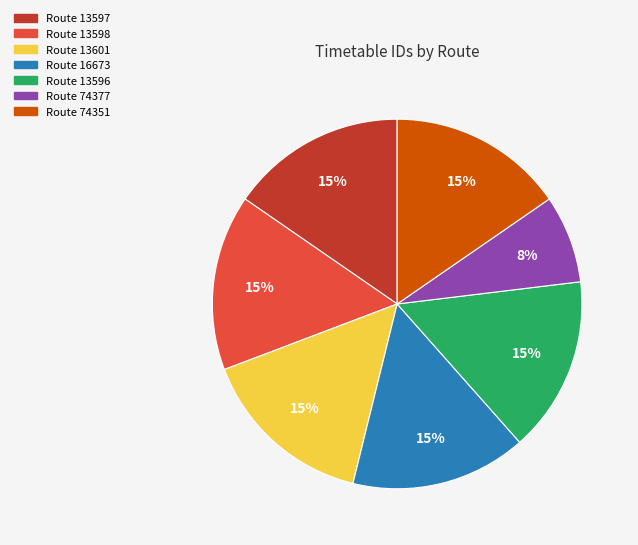

Is there a majority slice in this chart?

No